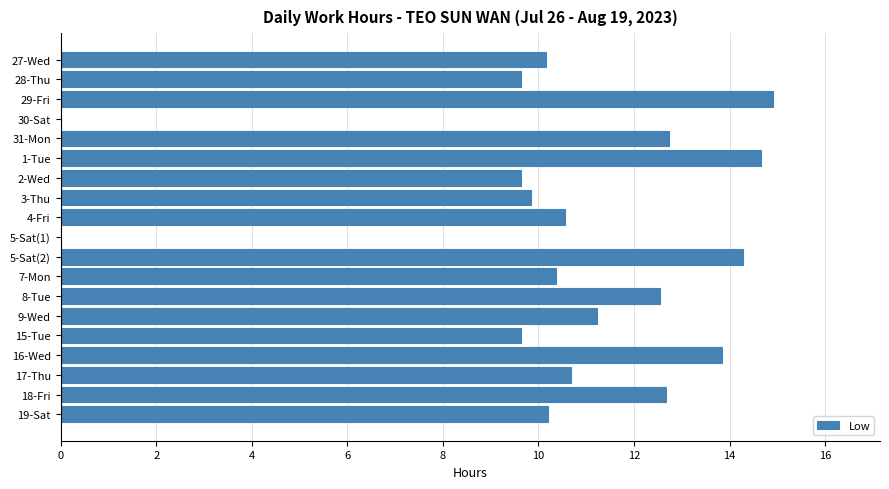

Count the number of categories in the chart.

19